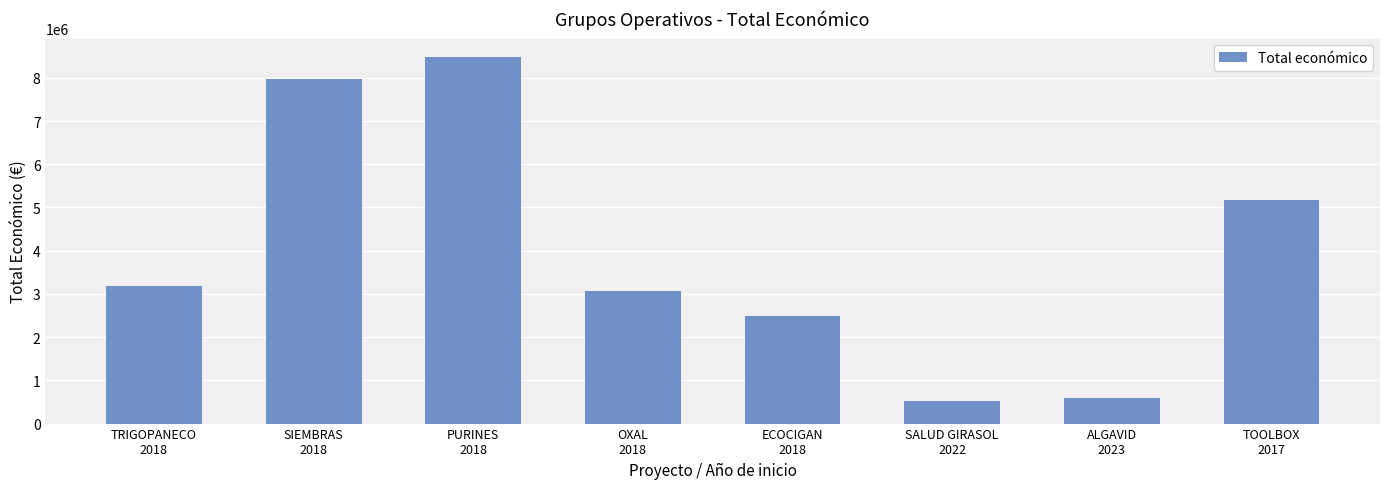

What is the label of the 4th bar from the left?

OXAL
2018